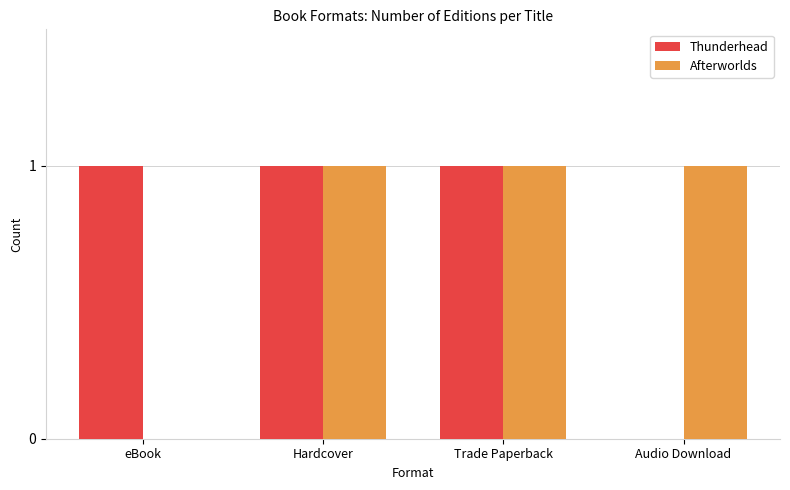

What is the greatest value displayed?

1